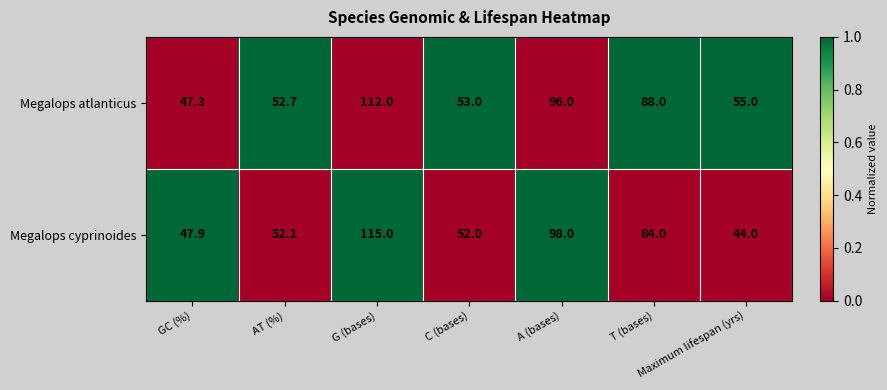

What is the sum of all Megalops atlanticus values?

504.0